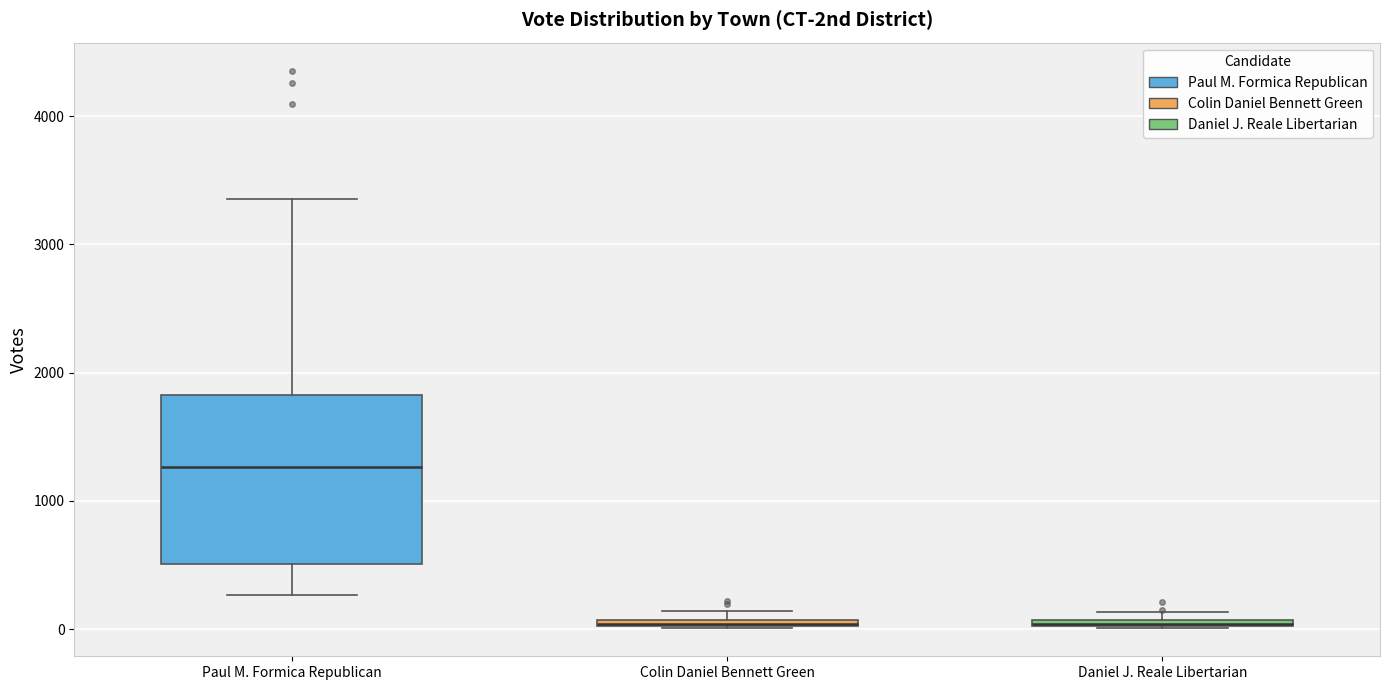

Where is the lower edge of the box for Colin Daniel Bennett Green on the y-axis? The values are not printed on the chart, so give them approximately, as read against the axis.

0